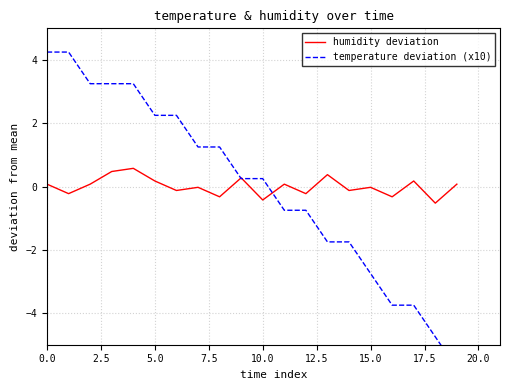

Which series has the largest total across all categories?

humidity deviation